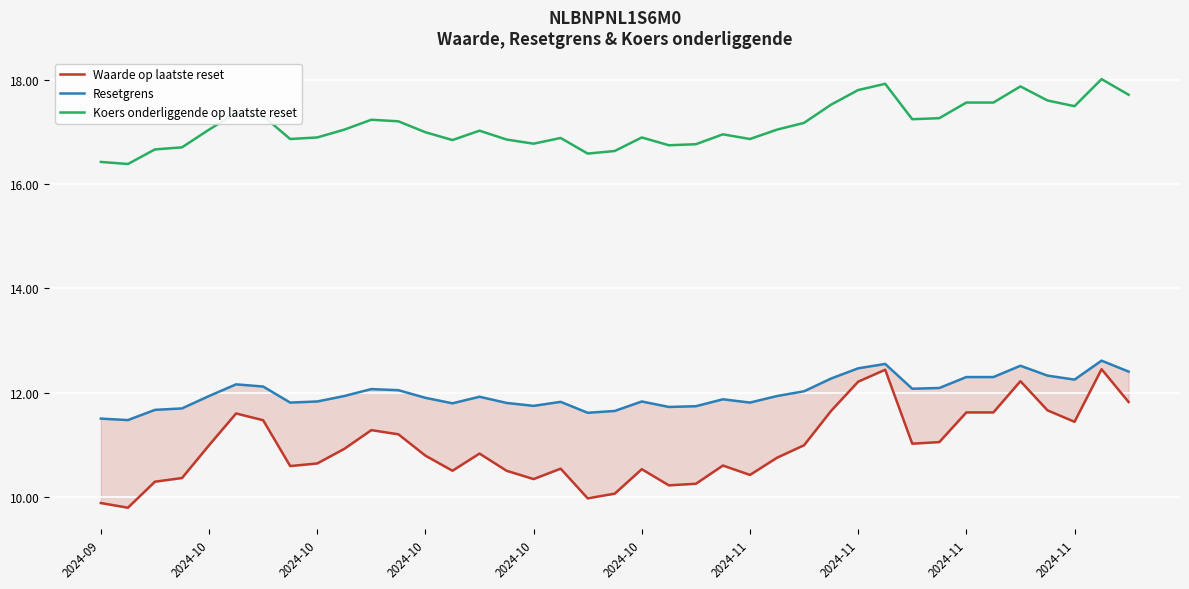

Between 15 and 28, which series saw the biggest shift?

Waarde op laatste reset